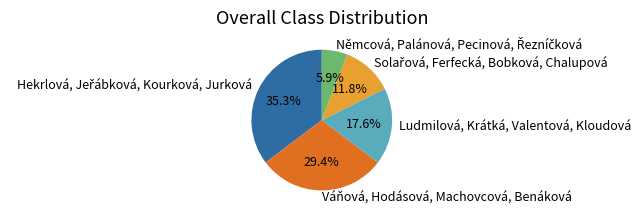

Count the number of slices in the pie.

5